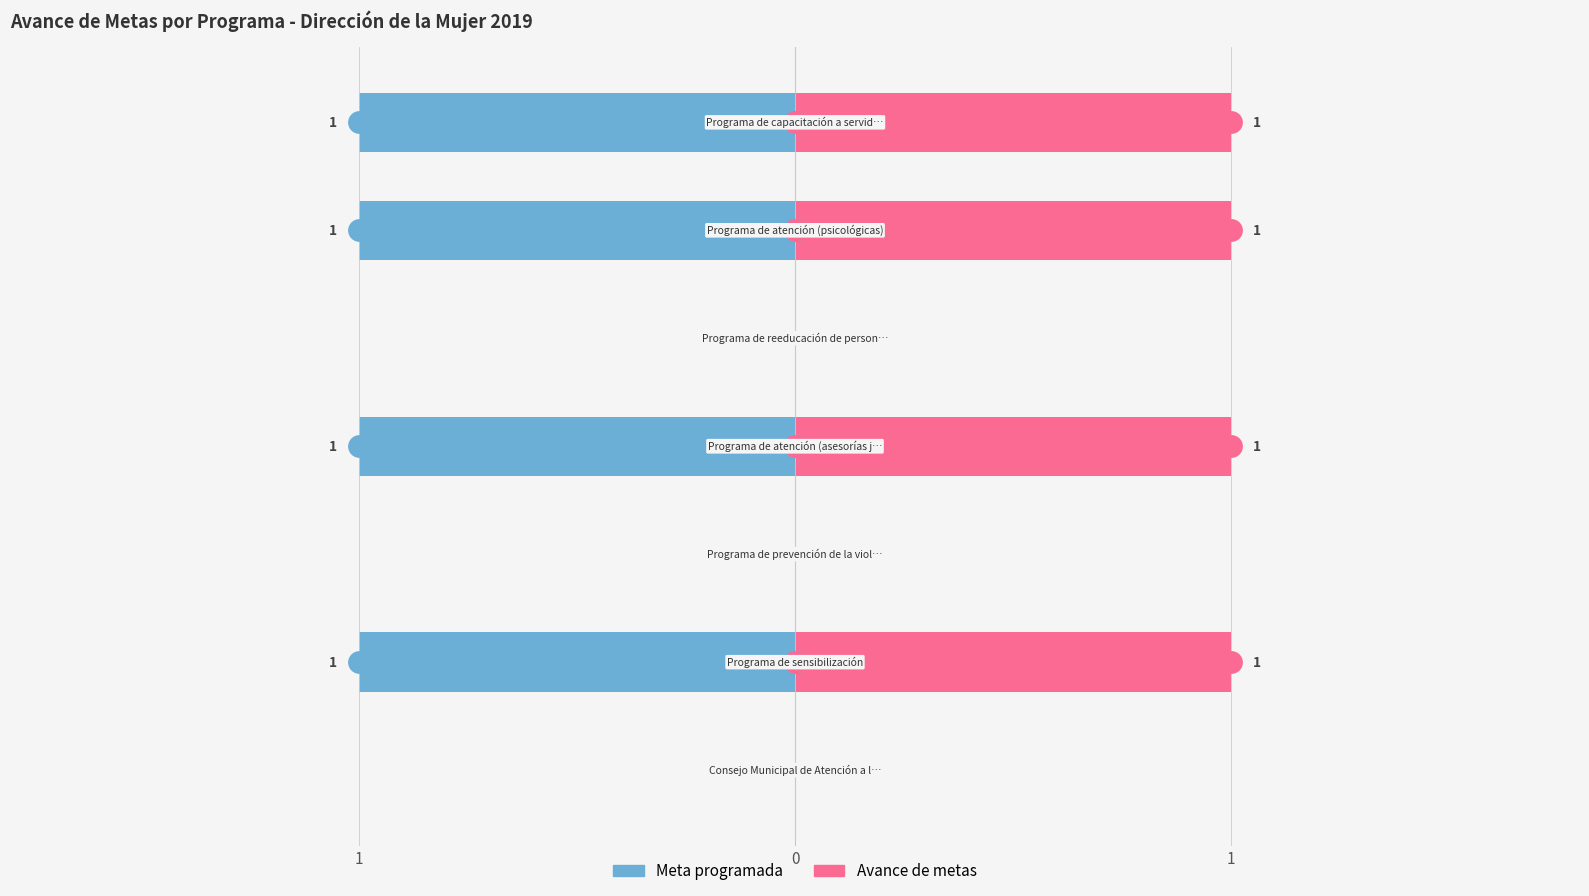

Is the value of Avance de metas at 4 greater than the value of Meta programada at 5?

Yes